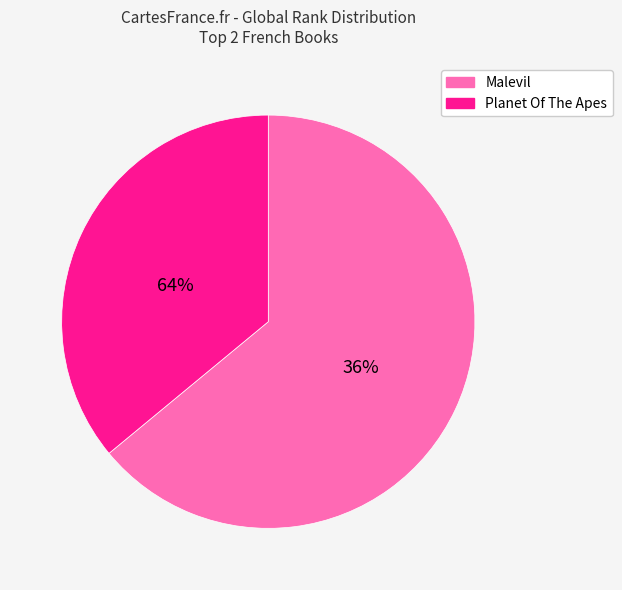

What is the smallest slice in the pie chart?

Planet Of The Apes